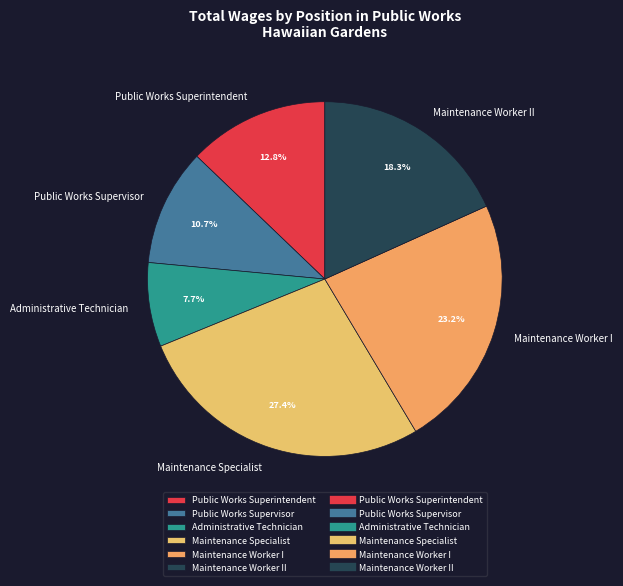

To the nearest percent, what portion does Administrative Technician represent?

8%